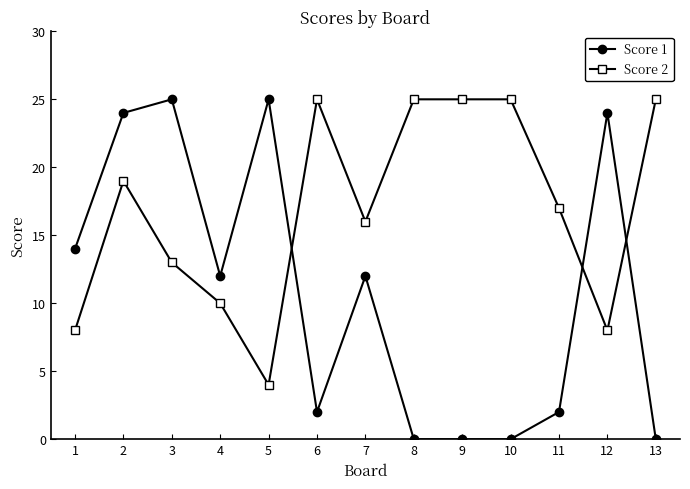

How many times do Score 1 and Score 2 cross each other?

3